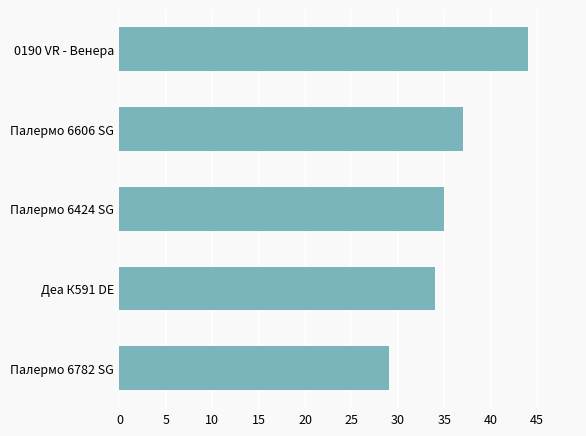

Approximately how many times larger is the value at Палермо 6606 SG compared to Палермо 6424 SG?

1.1